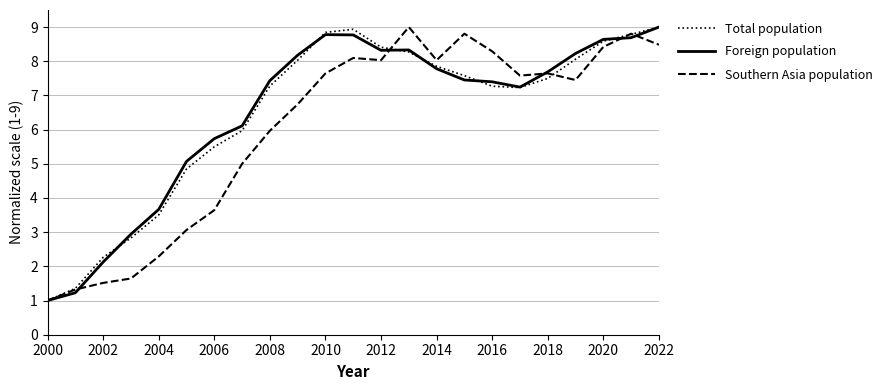

What is the greatest value displayed?

9.0